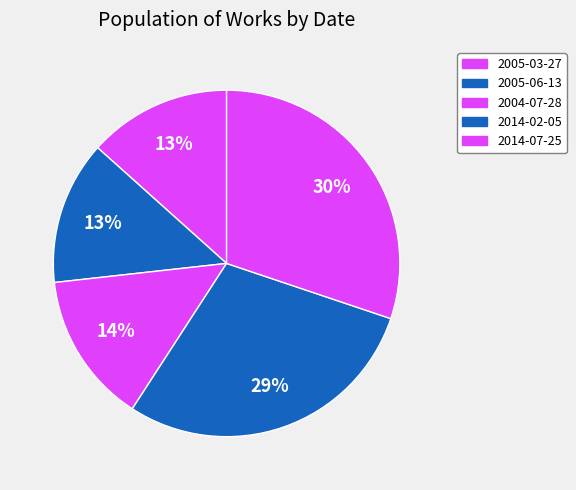

How much of the chart is everything except 2004-07-28?

85.9%